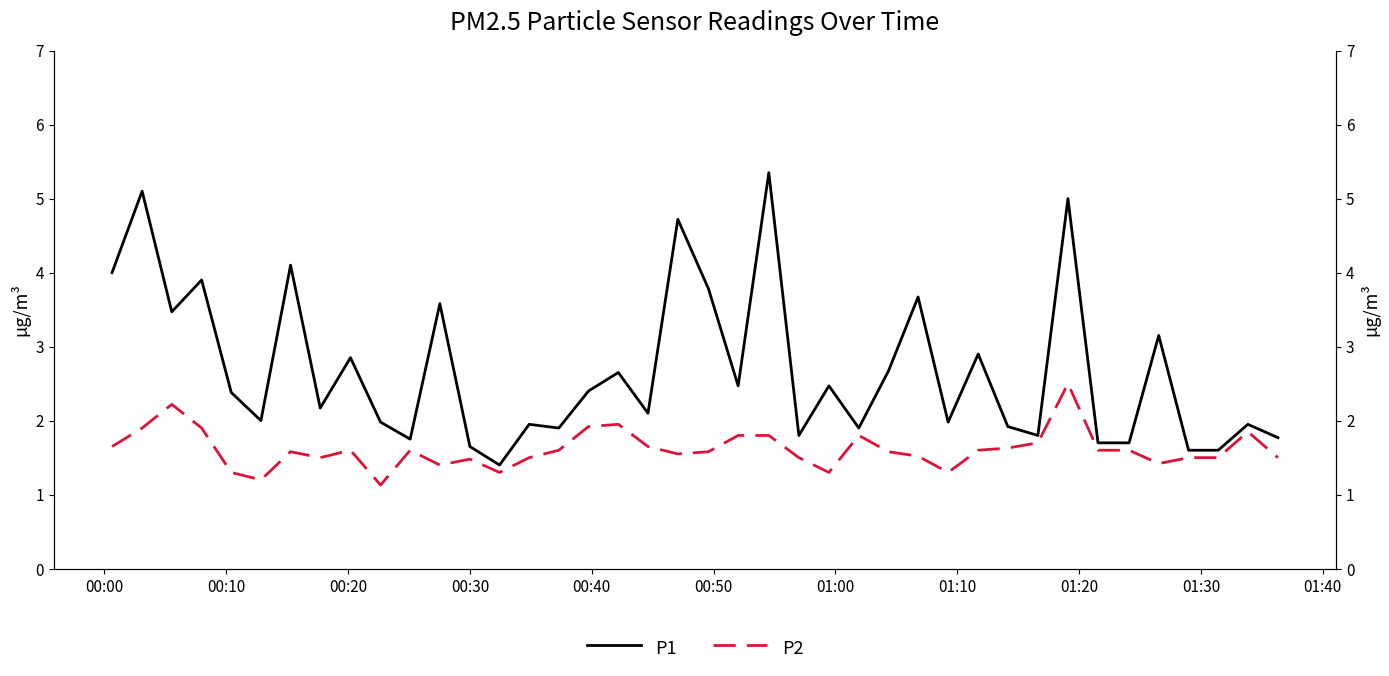

How many categories are shown in the chart?

40